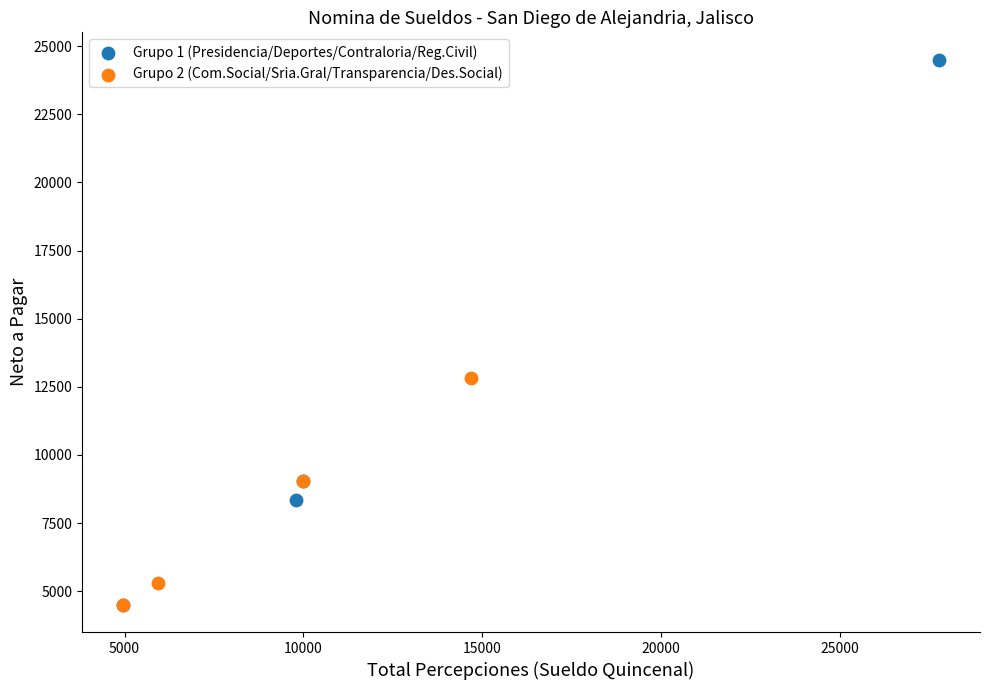

What are all the series names shown in the legend?

Grupo 1 (Presidencia/Deportes/Contraloria/Reg.Civil), Grupo 2 (Com.Social/Sria.Gral/Transparencia/Des.Social)